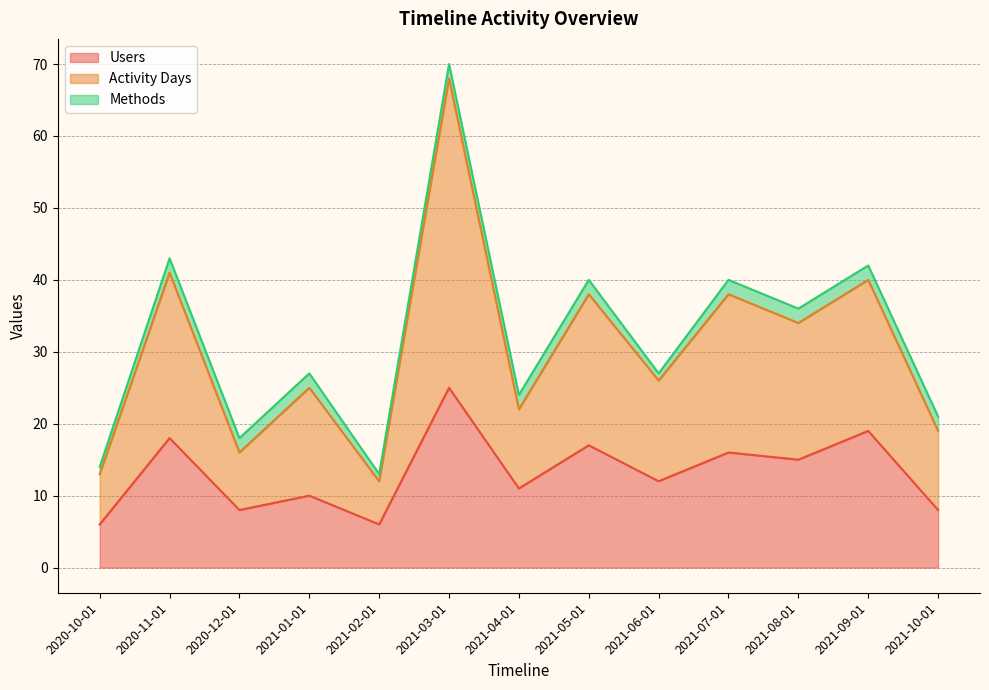

What is the minimum value for Users?

6